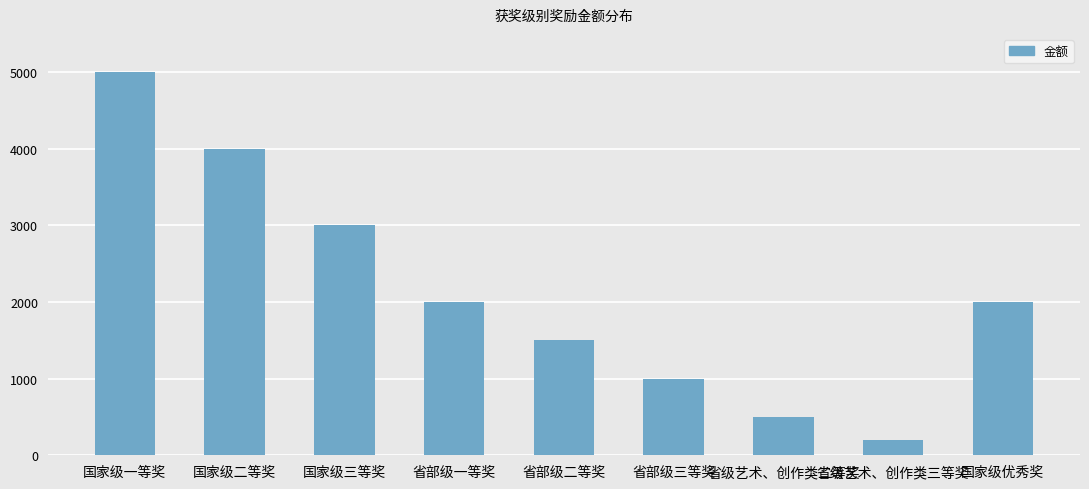

At which label does the data first exceed 2000?

国家级一等奖